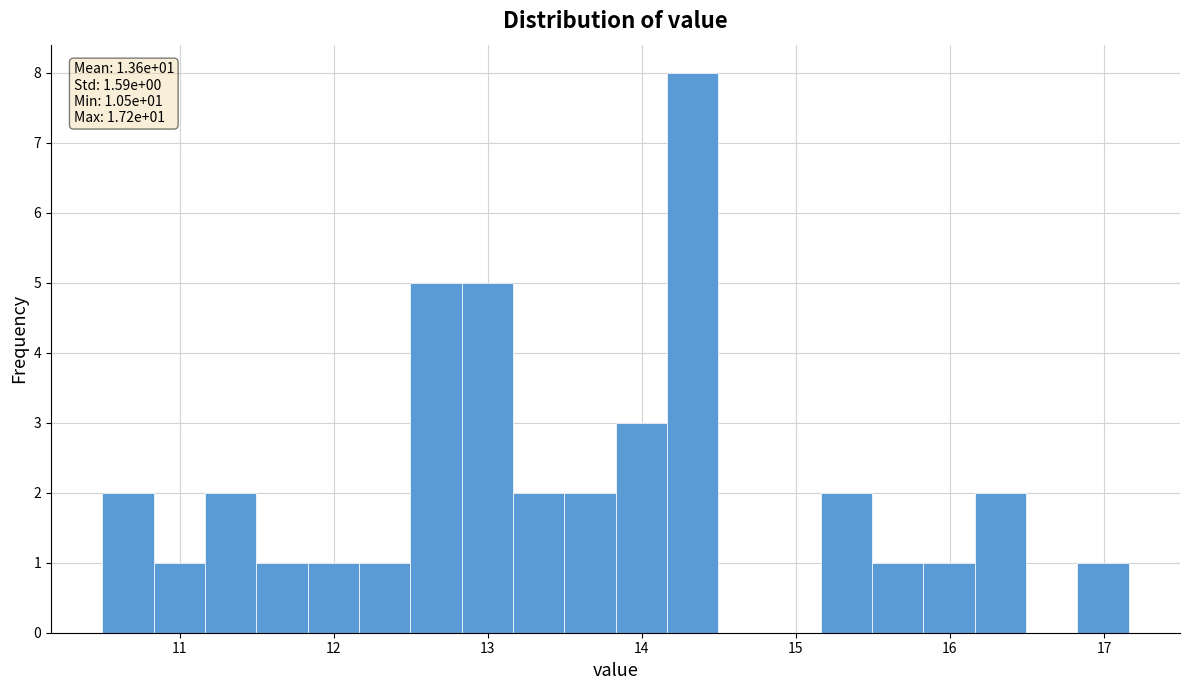

Read against the x-axis, roughly where is the centre of the tallest bar?

14.3